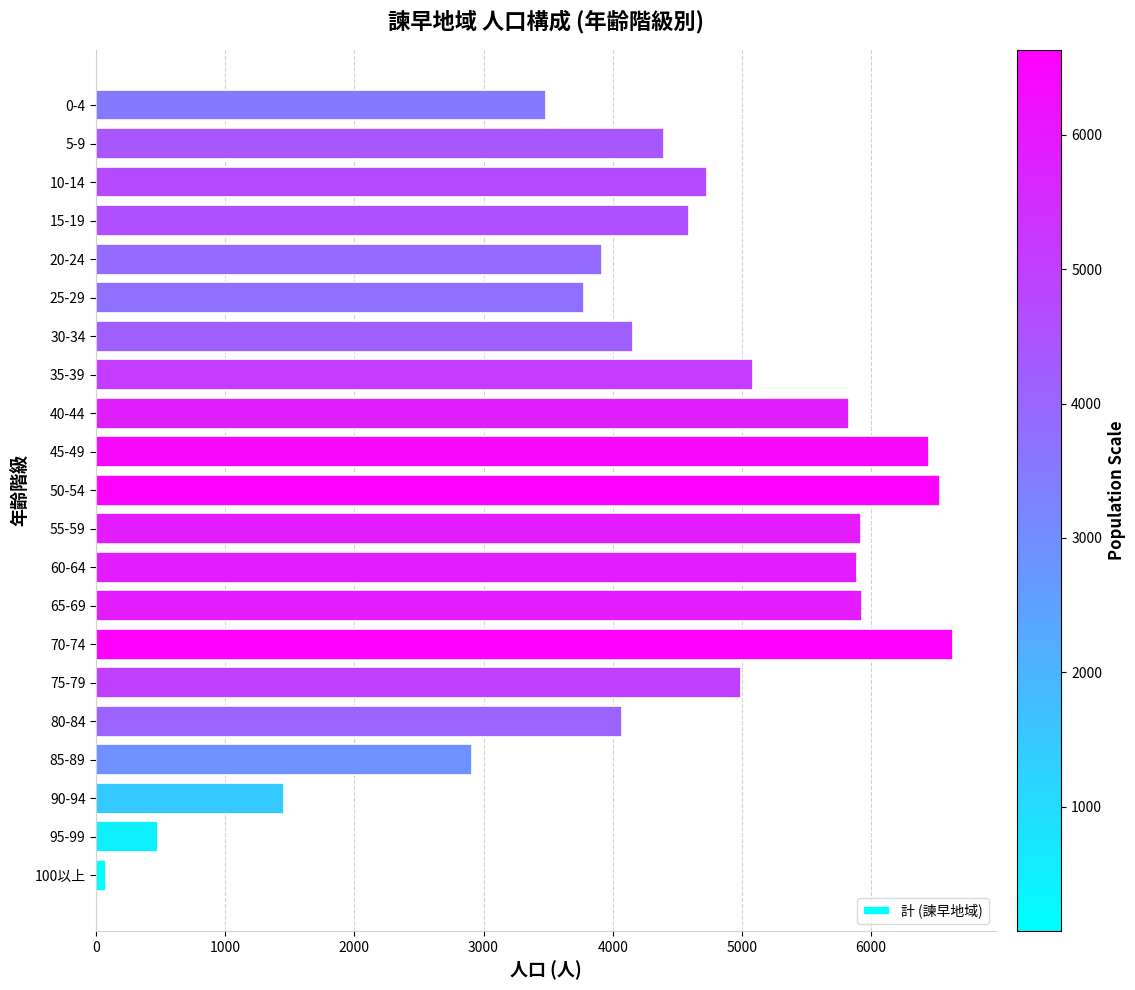

Is it true that the value at 25-29 is 1532?

False